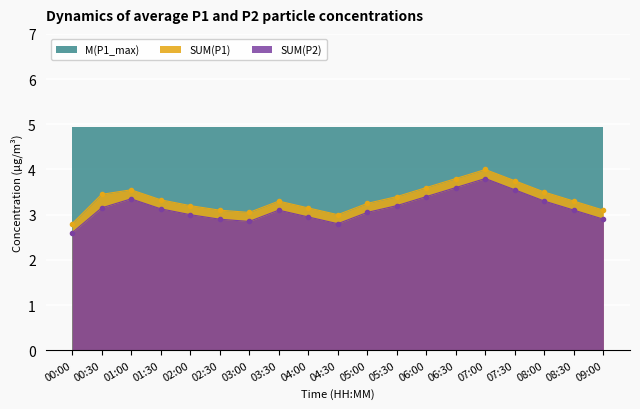

True or false: SUM(P1) and SUM(P2) intersect in this chart.

False